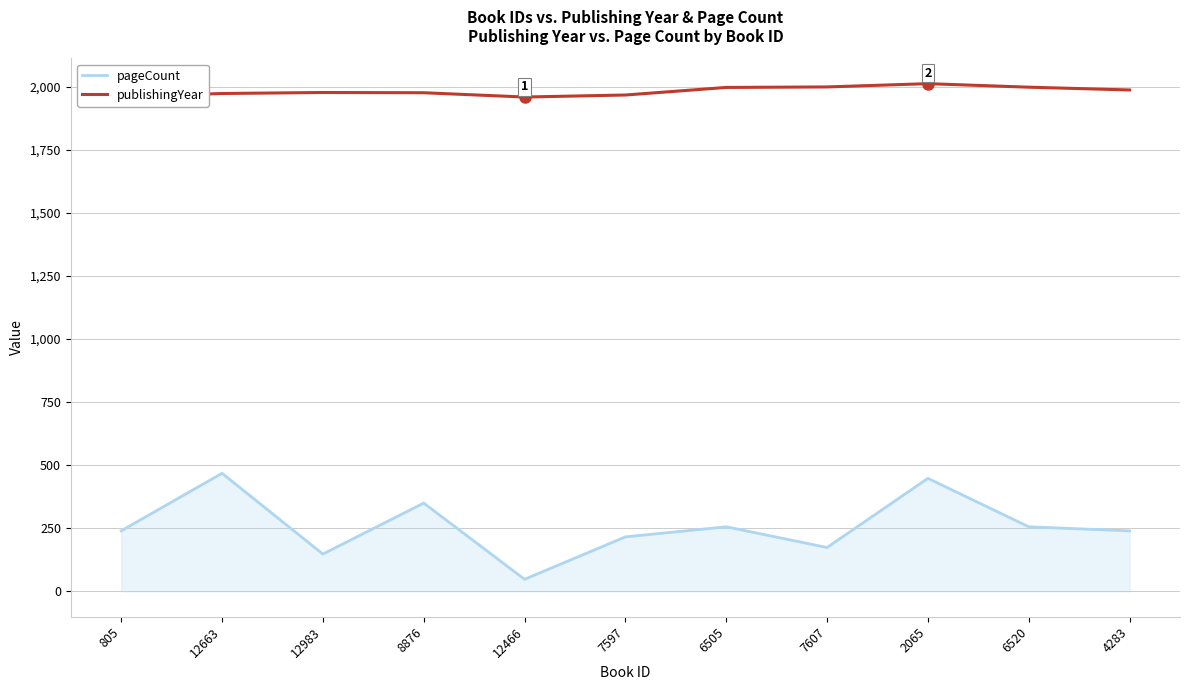

Does the chart have visible grid lines?

Yes